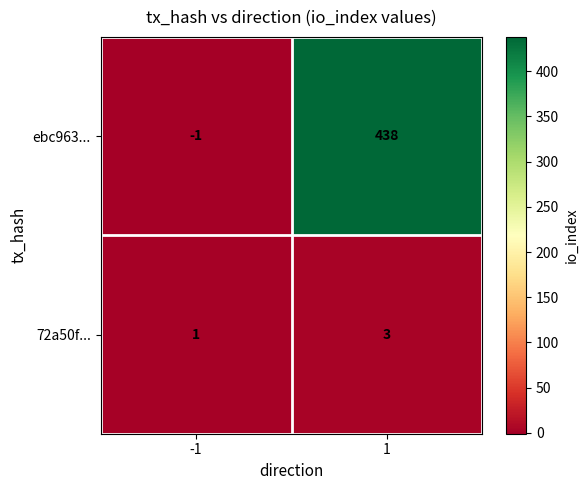

What is the sum of the ebc963... values at -1 and 1?

437